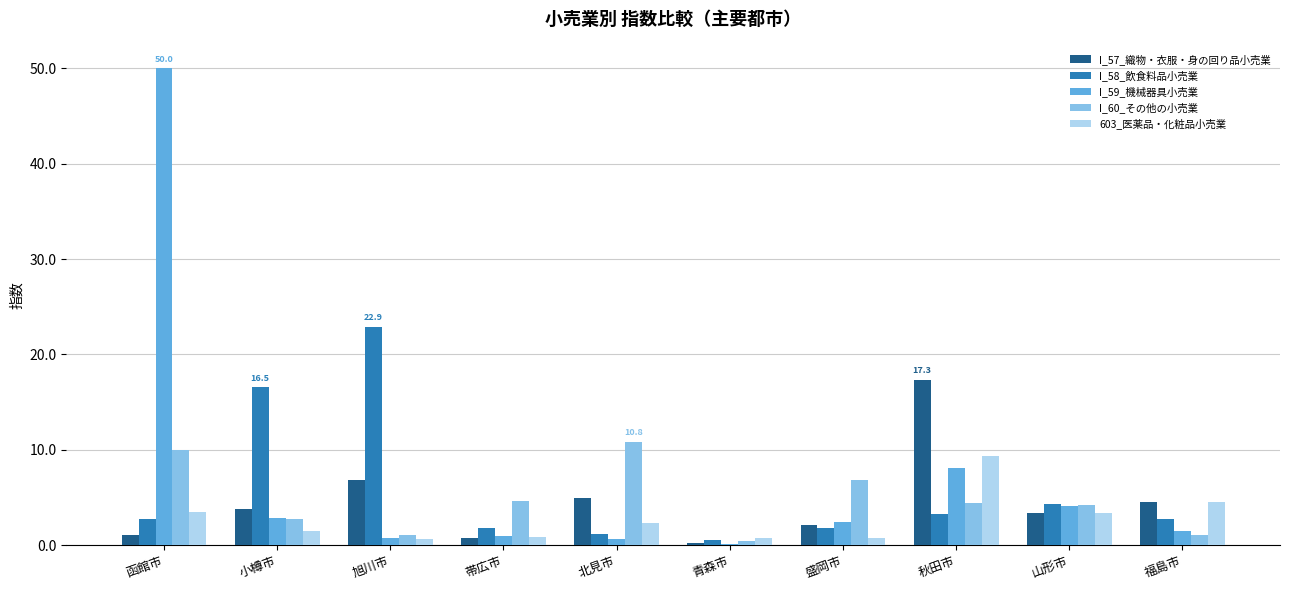

Is the value of I_60_その他の小売業 at 函館市 greater than the value of I_58_飲食料品小売業 at 函館市?

Yes